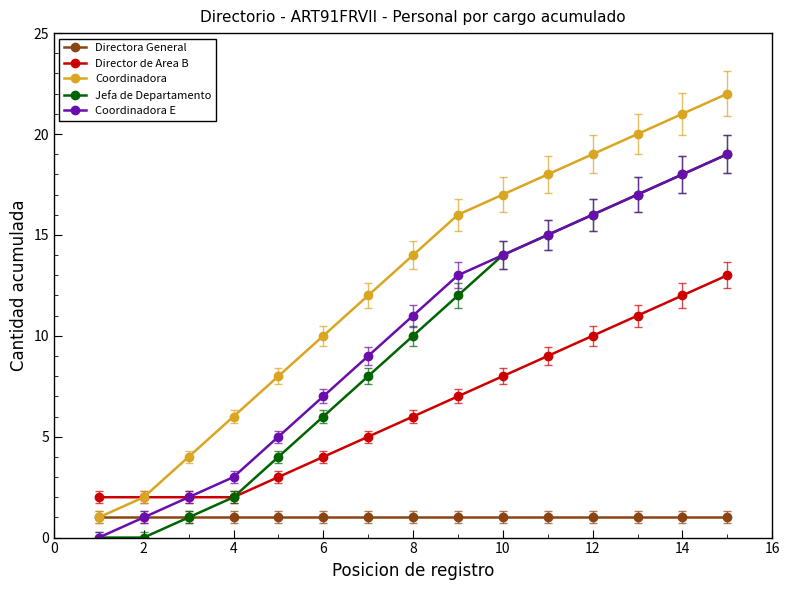

What is the lowest value of the Coordinadora series?

1